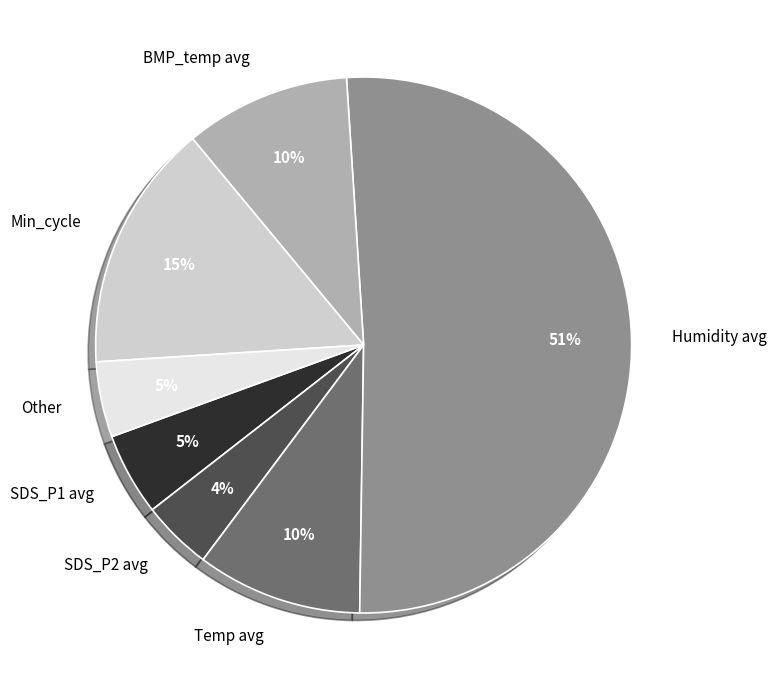

Does SDS_P1 avg account for over 50% of the chart?

No